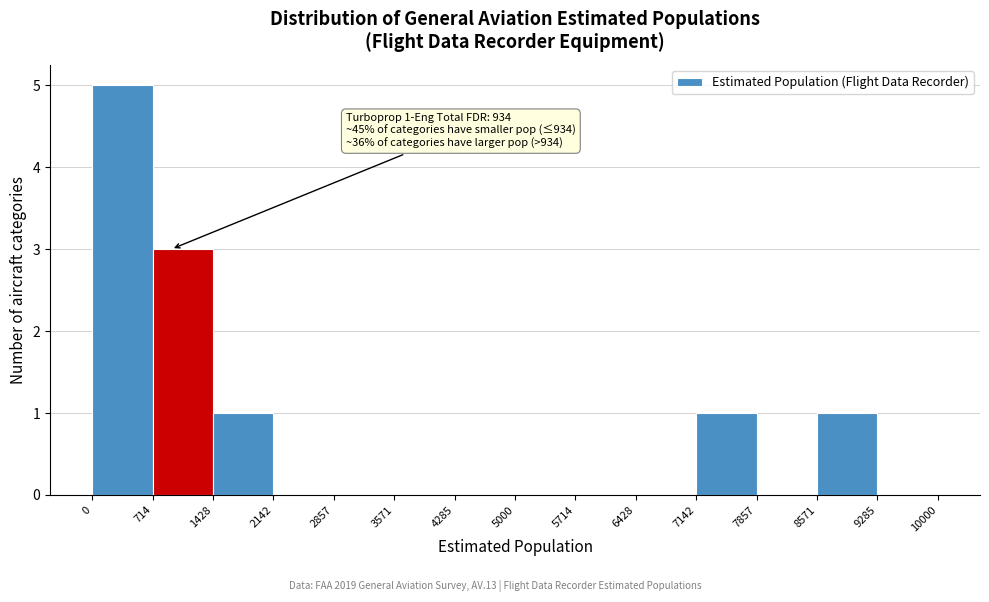

Over which range of the x-axis is the bar tallest?

0 to 714